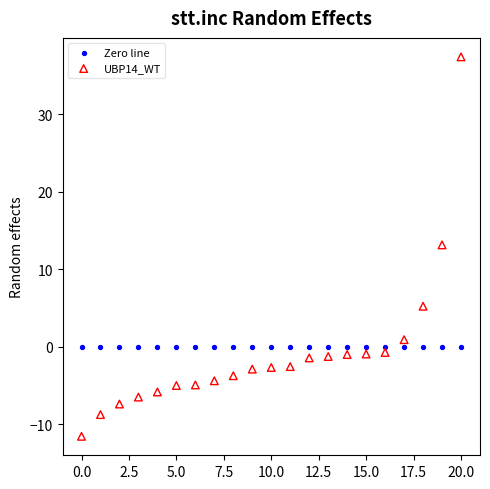

Which series contains the lowest Y value?

UBP14_WT